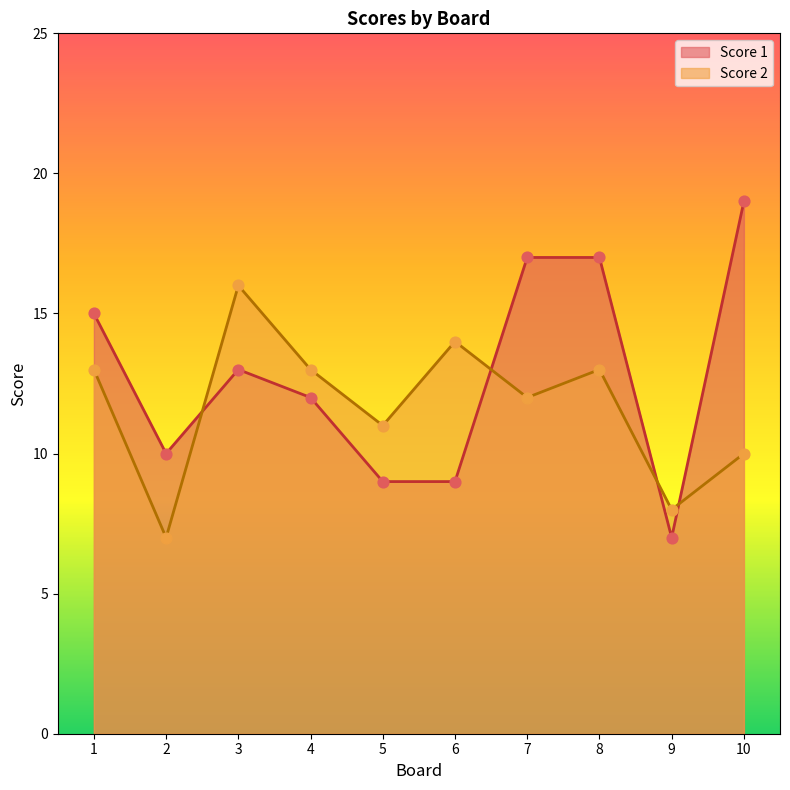

At which category is the sum across all series the highest?

8